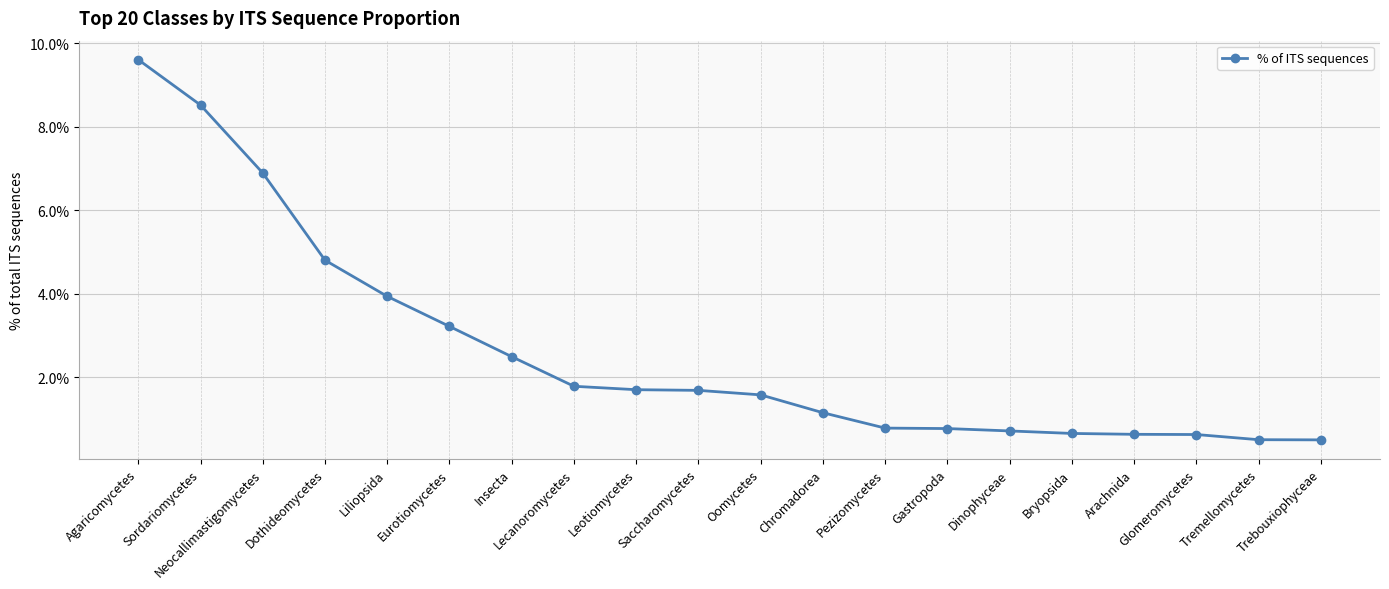

True or false: the data shows 0.8 at Gastropoda.

True